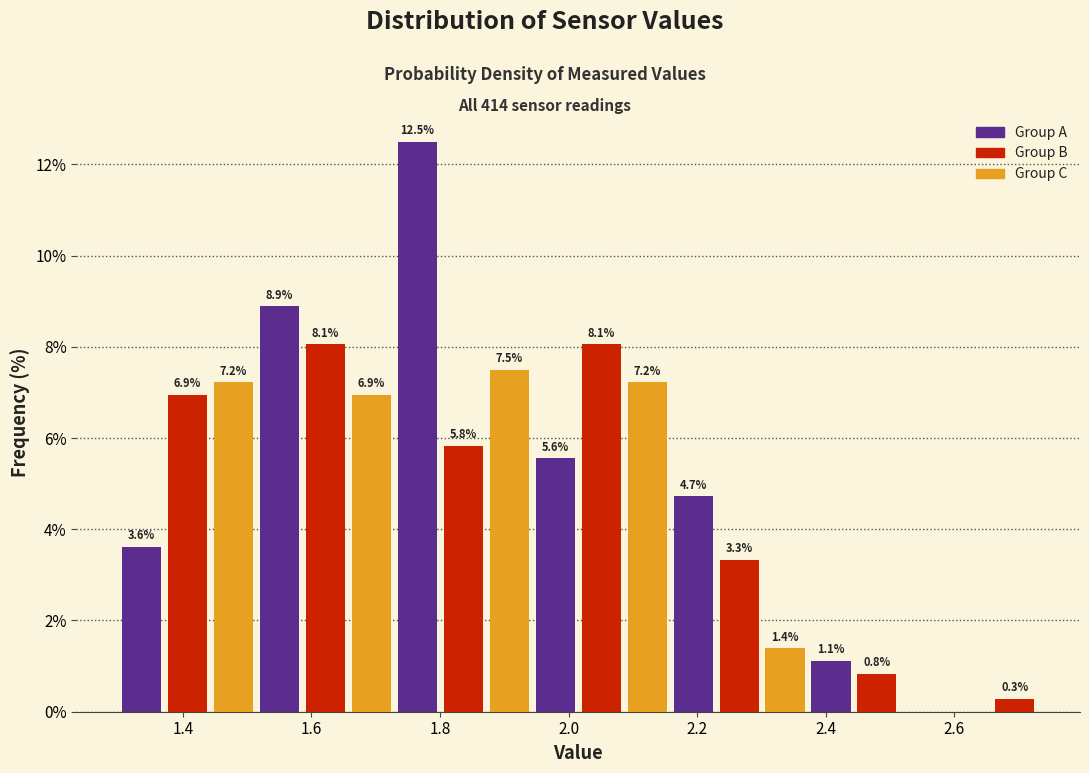

Read against the x-axis, roughly where is the centre of the tallest bar?

1.76